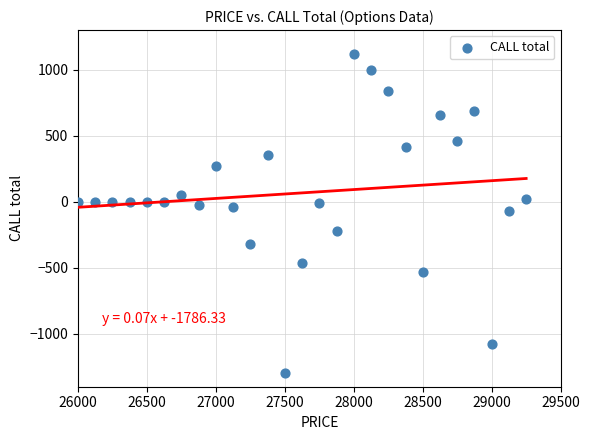

What is the range of X values (max minus min)?

3250